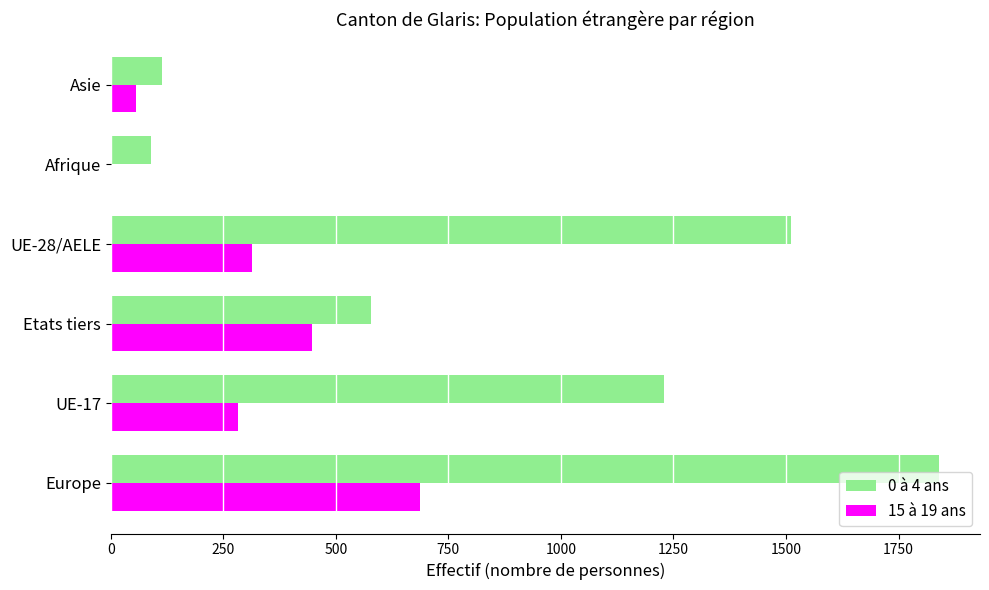

Is the value of 15 à 19 ans at Afrique greater than the value of 0 à 4 ans at UE-17?

No